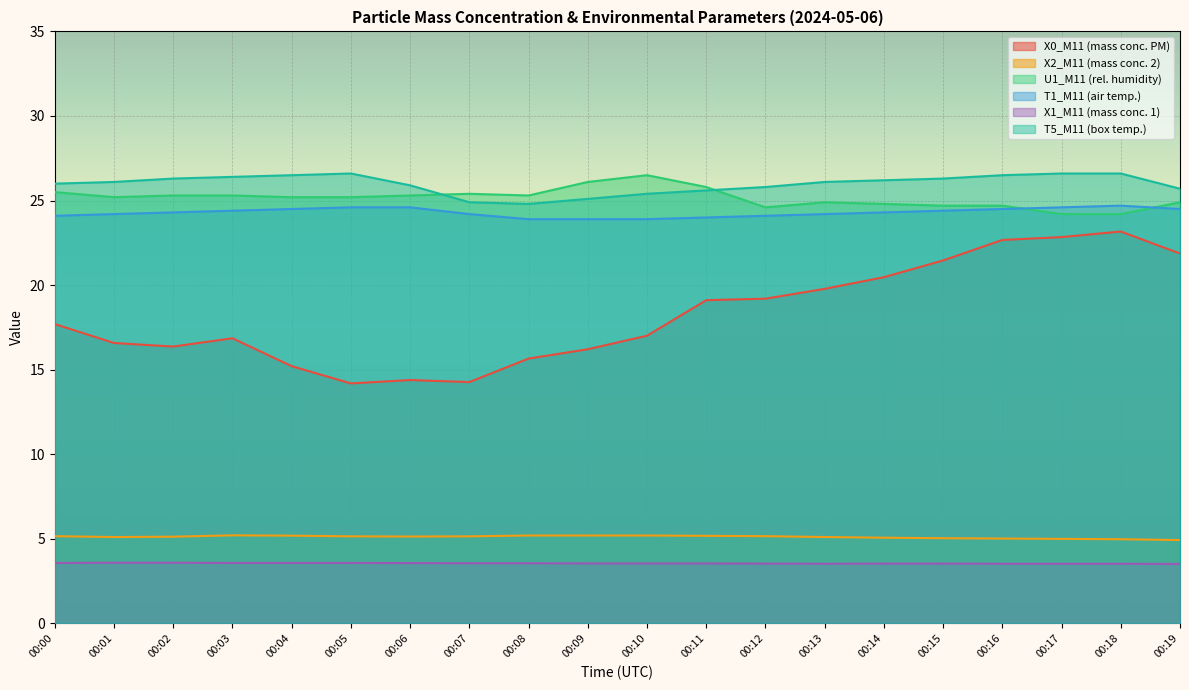

Which series has the largest total across all categories?

T5_M11 (box temp.)